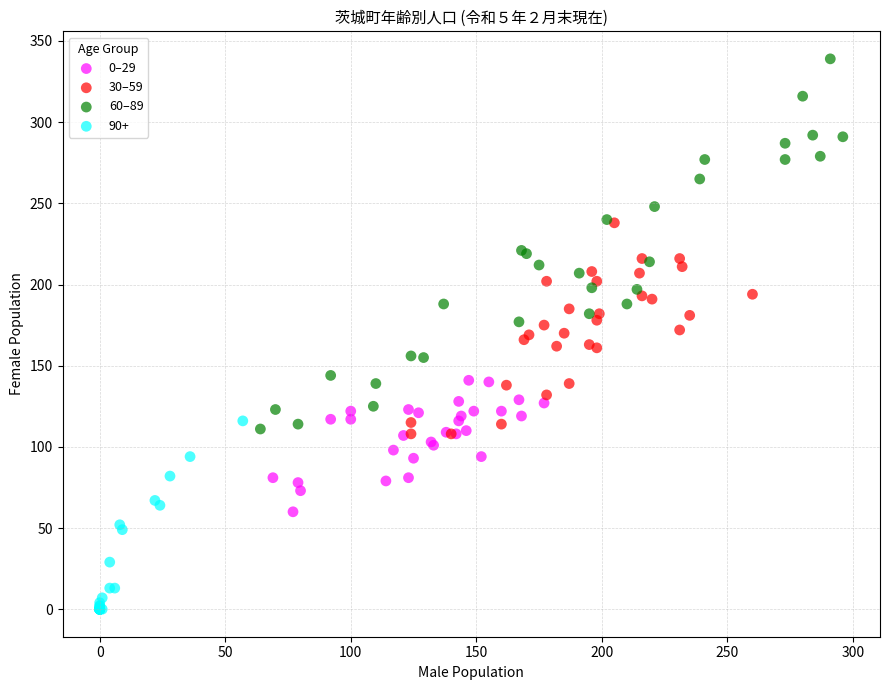

Which series has the widest spread of Y values?

60–89